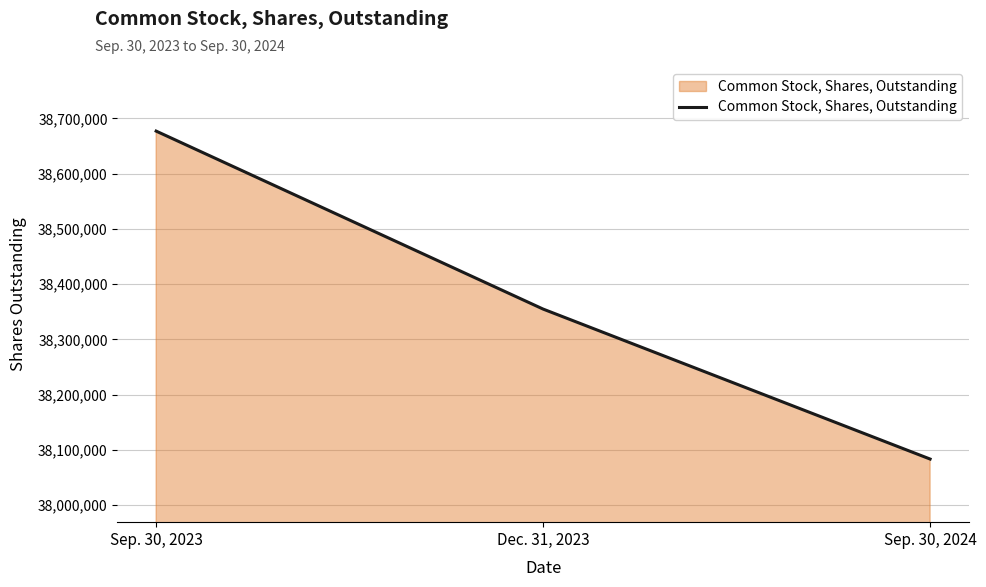

List the labels in order of value, largest first.

Sep. 30, 2023, Dec. 31, 2023, Sep. 30, 2024